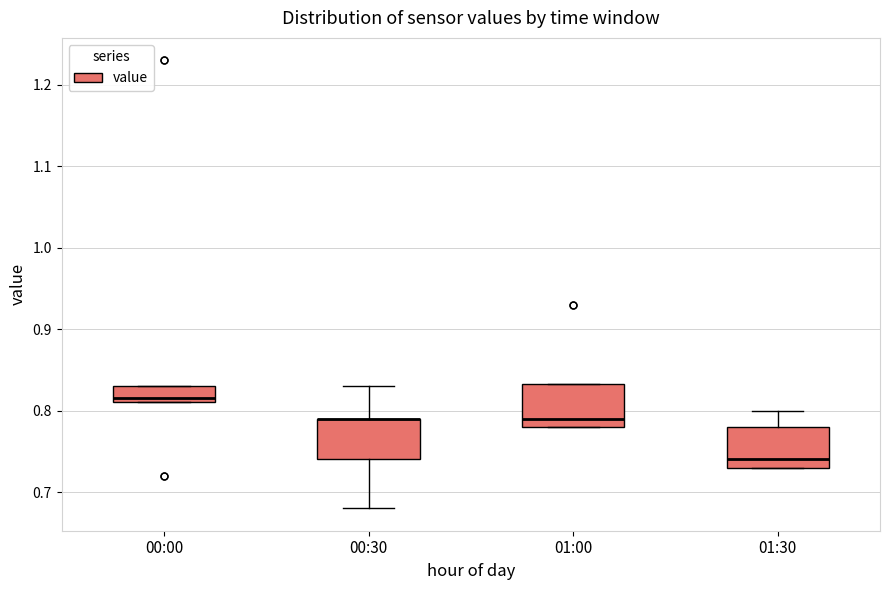

Reading left to right, read every box against the y-axis: the position of its median line, the range the box covers, and the ends of its whiskers. The values are not printed on the chart, so give them approximately, as read against the axis.

00:00: median 0.82, box 0.81 to 0.83, whiskers 0.81 to 0.83
00:30: median 0.79 (drawn on the box's upper edge), box 0.74 to 0.79, whiskers 0.68 to 0.83
01:00: median 0.79, box 0.78 to 0.83, whiskers 0.78 to 0.83
01:30: median 0.74, box 0.73 to 0.78, whiskers 0.73 to 0.80